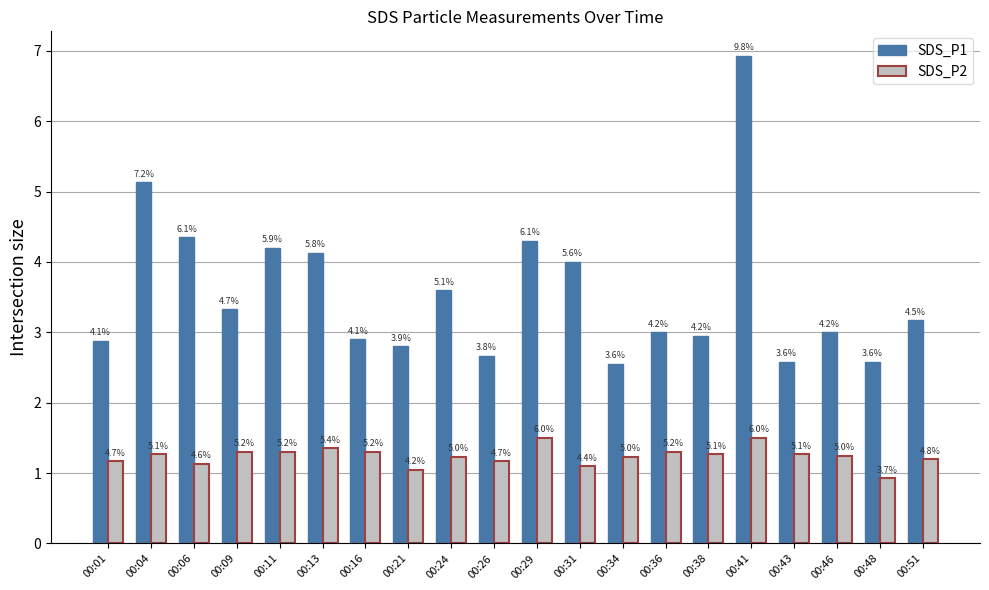

Rank the series by their average value, from highest to lowest.

SDS_P1, SDS_P2